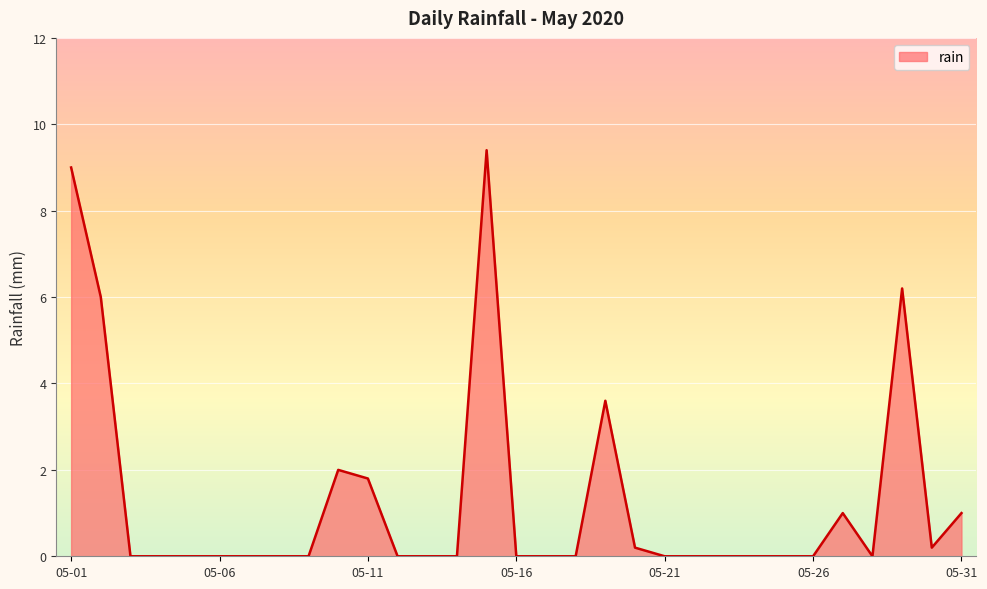

What is the maximum value shown in the chart?

9.4